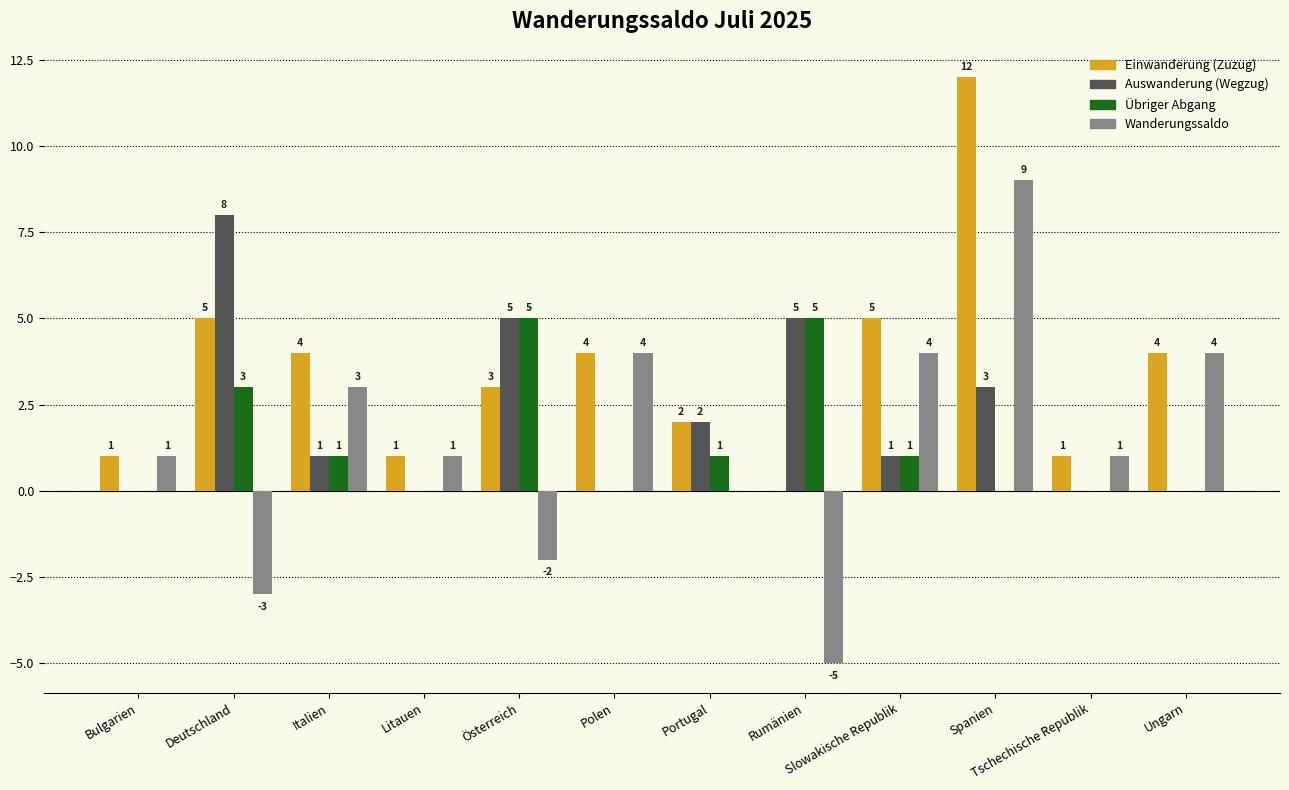

What is the sum of the Wanderungssaldo values at Bulgarien and Portugal?

1